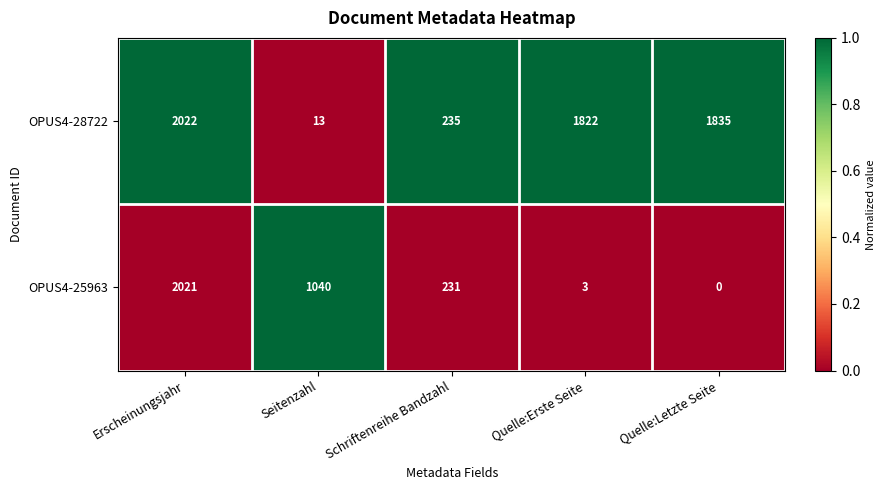

The OPUS4-25963 series shows 1462 at Seitenzahl. True or false?

False